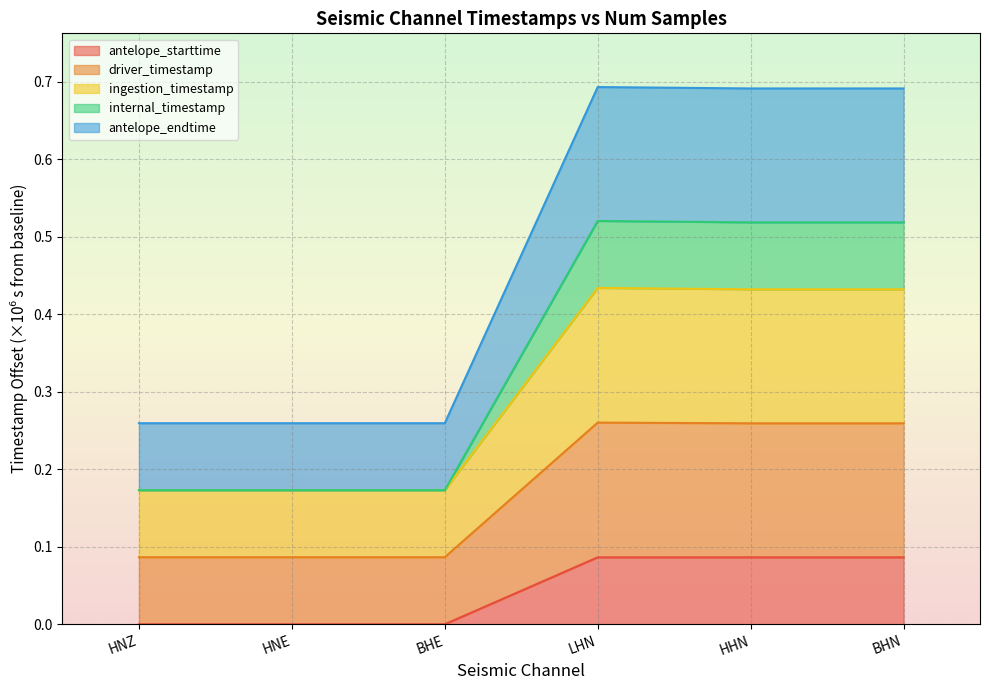

Which series changed the most between LHN and BHN?

driver_timestamp